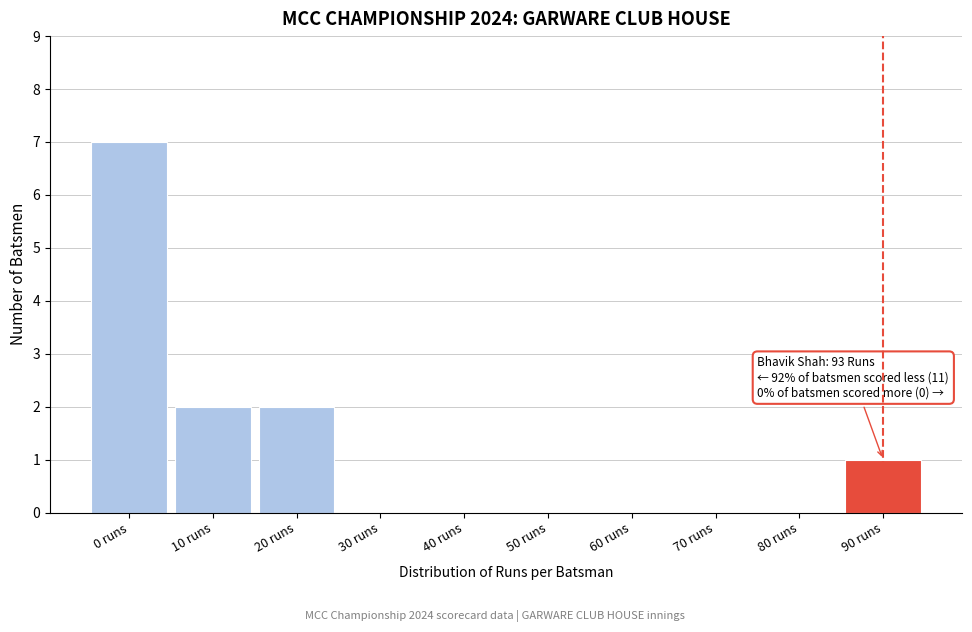

Reading right to left, list all the values displayed in this chart.

90 runs=1	80 runs=0	70 runs=0	60 runs=0	50 runs=0	40 runs=0	30 runs=0	20 runs=2	10 runs=2	0 runs=7